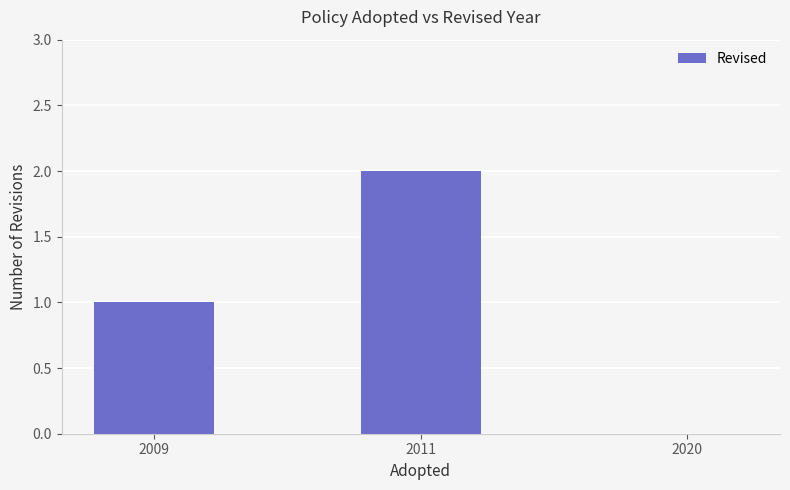

What is the difference between the values at 2009 and 2020?

1